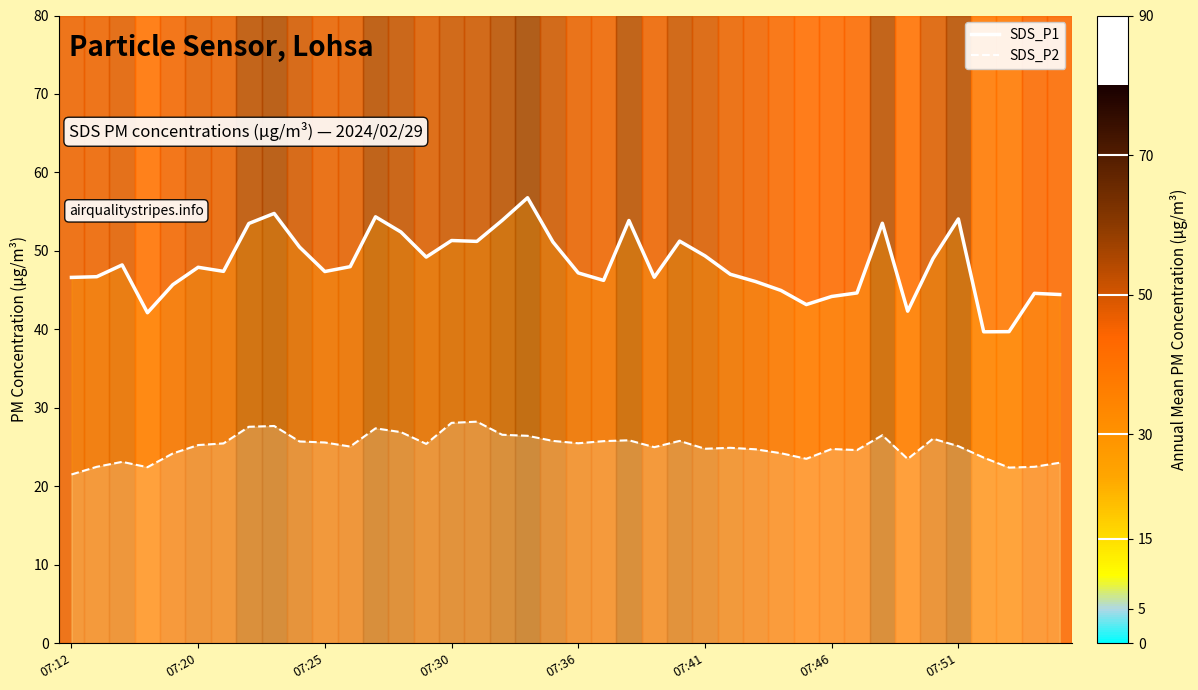

Does the chart have visible grid lines?

No